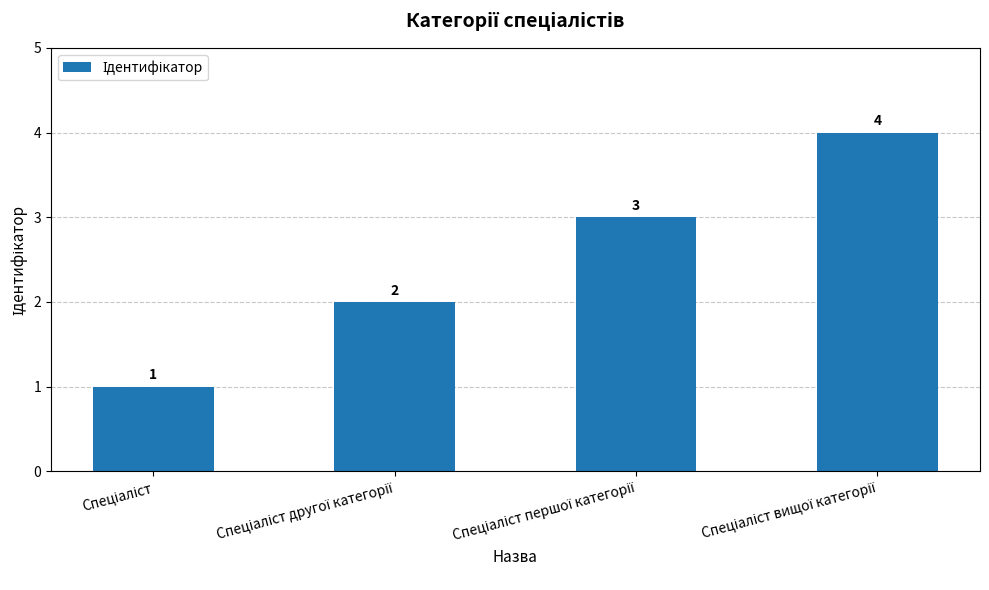

Count the values in the range 2 to 4.

3